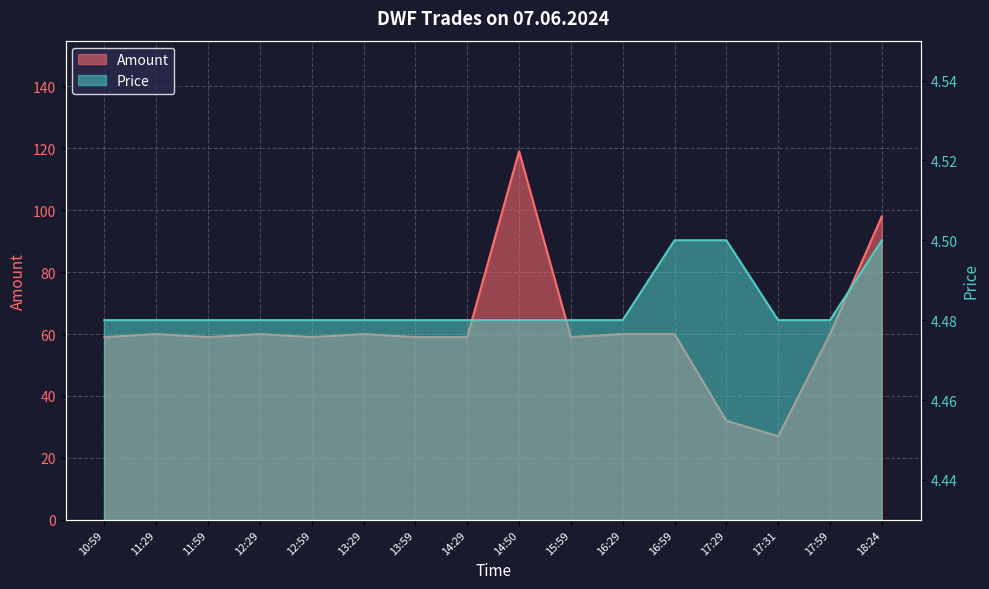

True or false: Amount has a value of 83.8 at 11:29.

False